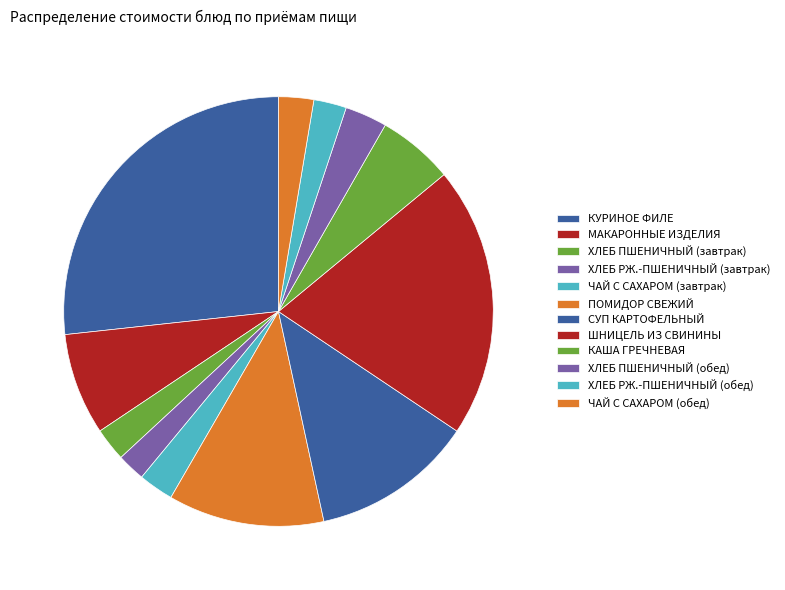

Is the sum of ХЛЕБ РЖ.-ПШЕНИЧНЫЙ (завтрак) and ХЛЕБ РЖ.-ПШЕНИЧНЫЙ (обед) greater than half?

No